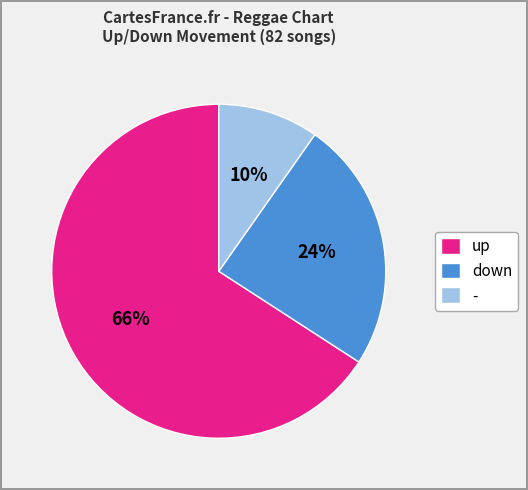

What percentage is the - slice, to the nearest percent?

10%